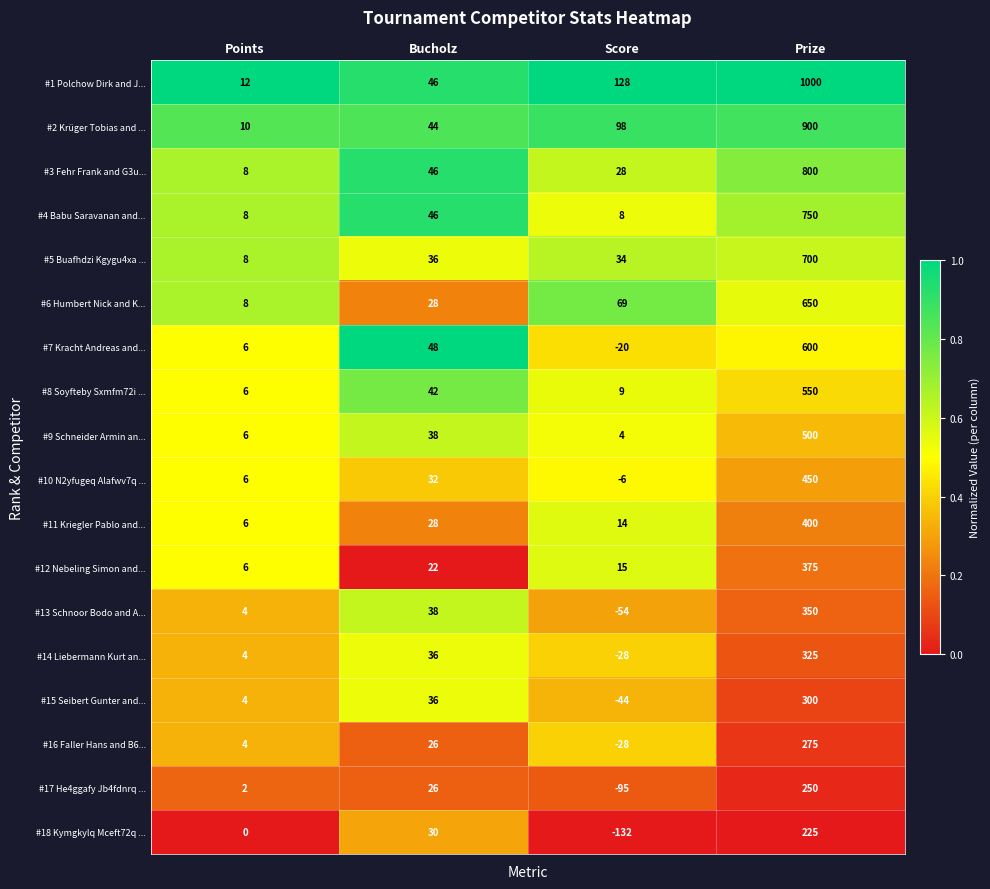

Which category has the lowest value across all series?

Score